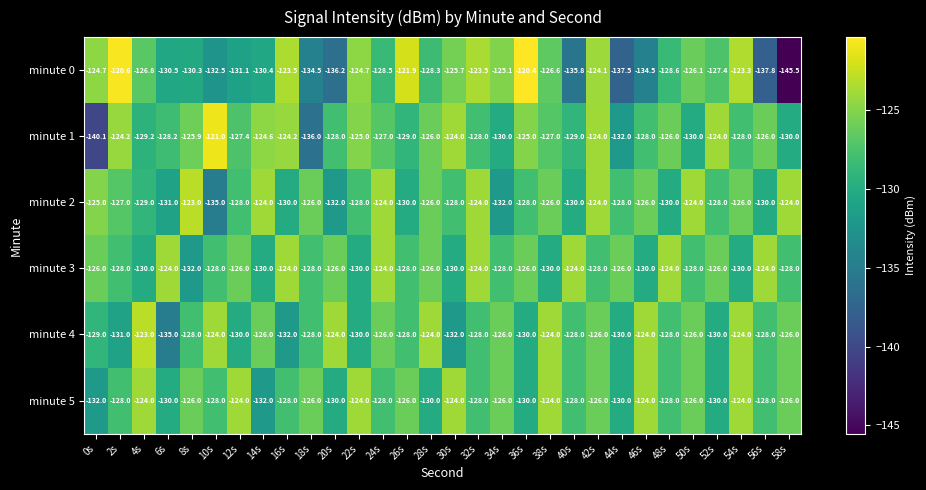

What is the difference between the second highest and minimum values in the minute 2 series?

11.0